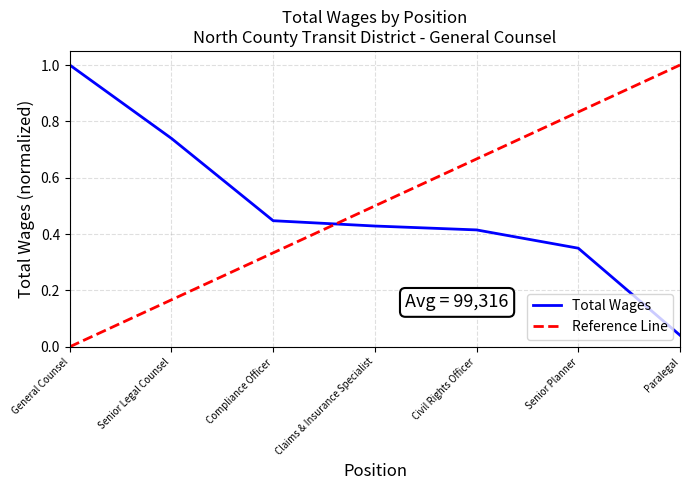

The value at Compliance Officer is 0.3. True or false?

False